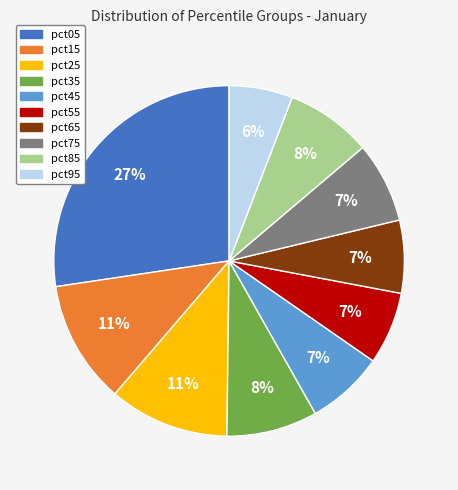

To the nearest percent, what portion does pct95 represent?

6%